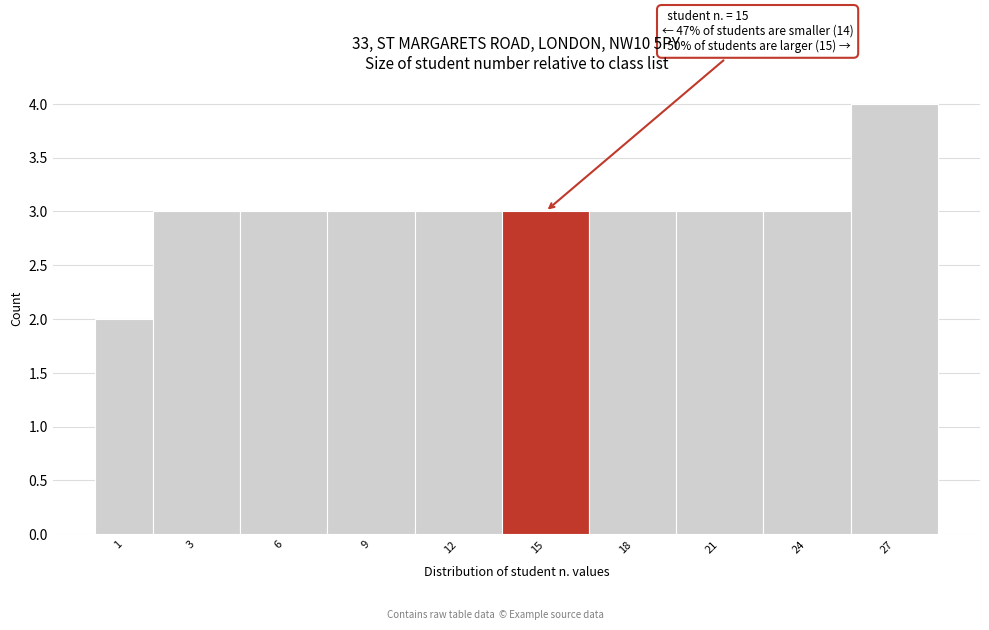

Reading left to right, what are all the values shown in this chart?

2	3	3	3	3	3	3	3	3	4